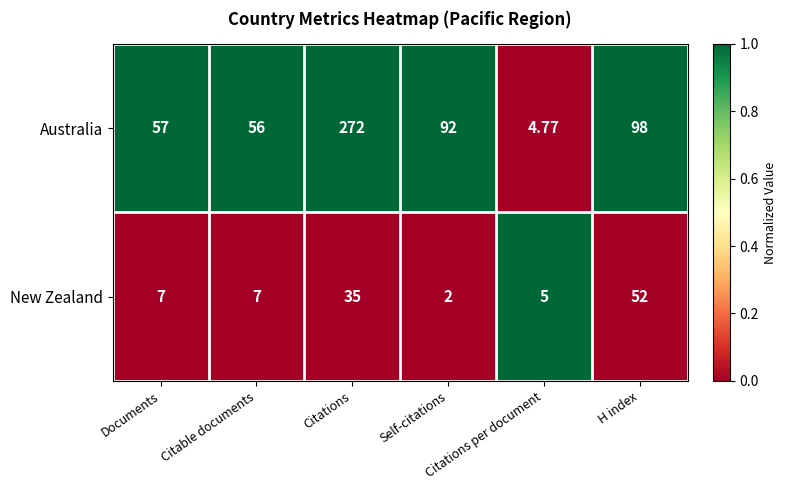

List the series in order of their overall mean, highest first.

Australia, New Zealand